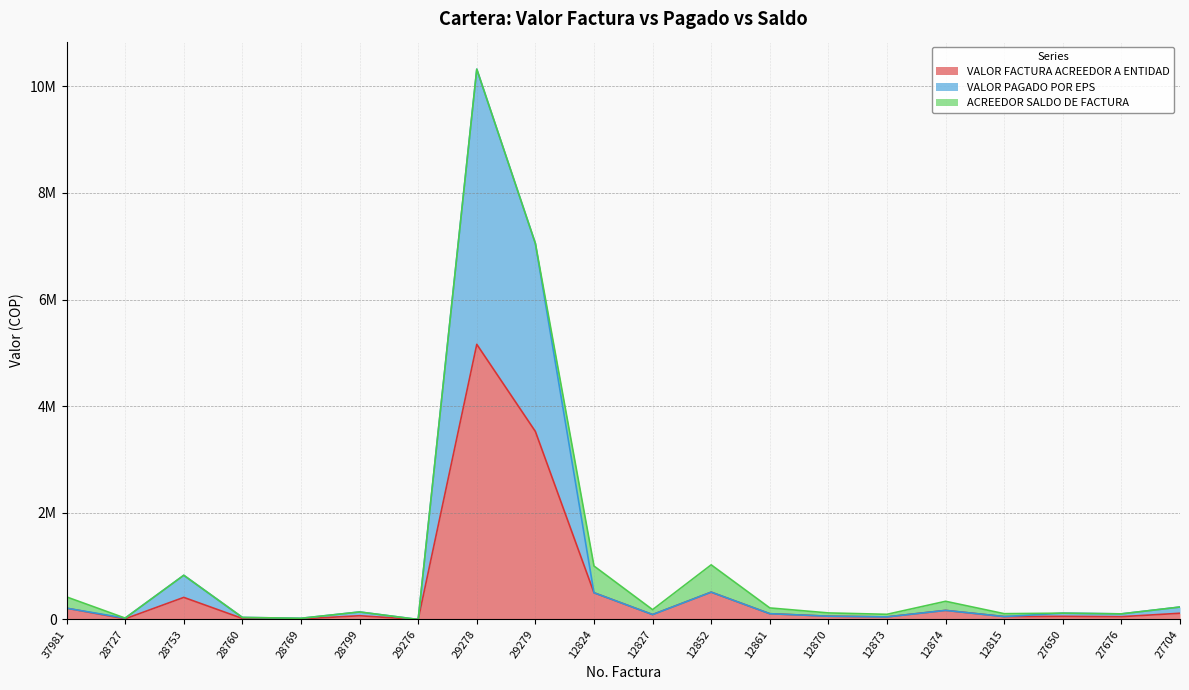

What is the value of the VALOR FACTURA ACREEDOR A ENTIDAD point at the 15th from the left?

48630